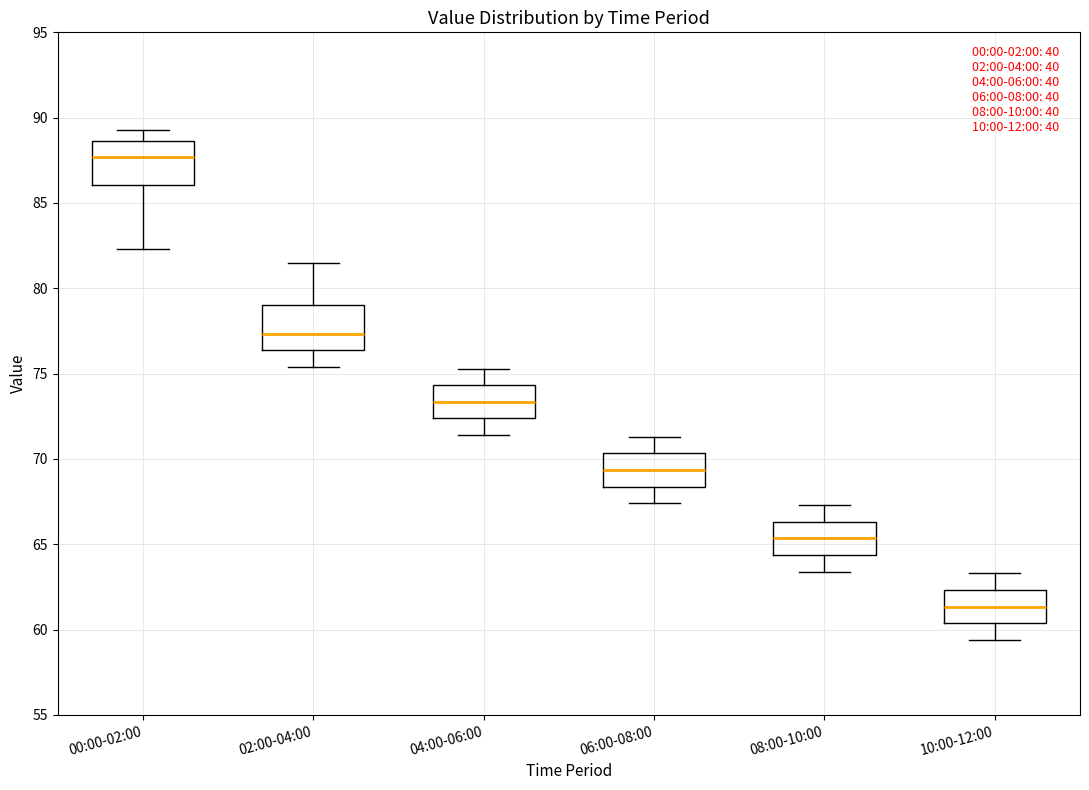

Reading left to right, transcribe this box plot: for each box, give where its median line is, the range the box spans, and where its two whiskers end, as read against the y-axis. The values are not printed on the chart, so give them approximately, as read against the axis.

00:00-02:00: median 87.5, box 86.0 to 88.5, whiskers 82.5 to 89.5
02:00-04:00: median 77.5, box 76.5 to 79.0, whiskers 75.5 to 81.5
04:00-06:00: median 73.5, box 72.5 to 74.5, whiskers 71.5 to 75.5
06:00-08:00: median 69.5, box 68.5 to 70.5, whiskers 67.5 to 71.5
08:00-10:00: median 65.5, box 64.5 to 66.5, whiskers 63.5 to 67.5
10:00-12:00: median 61.5, box 60.5 to 62.5, whiskers 59.5 to 63.5